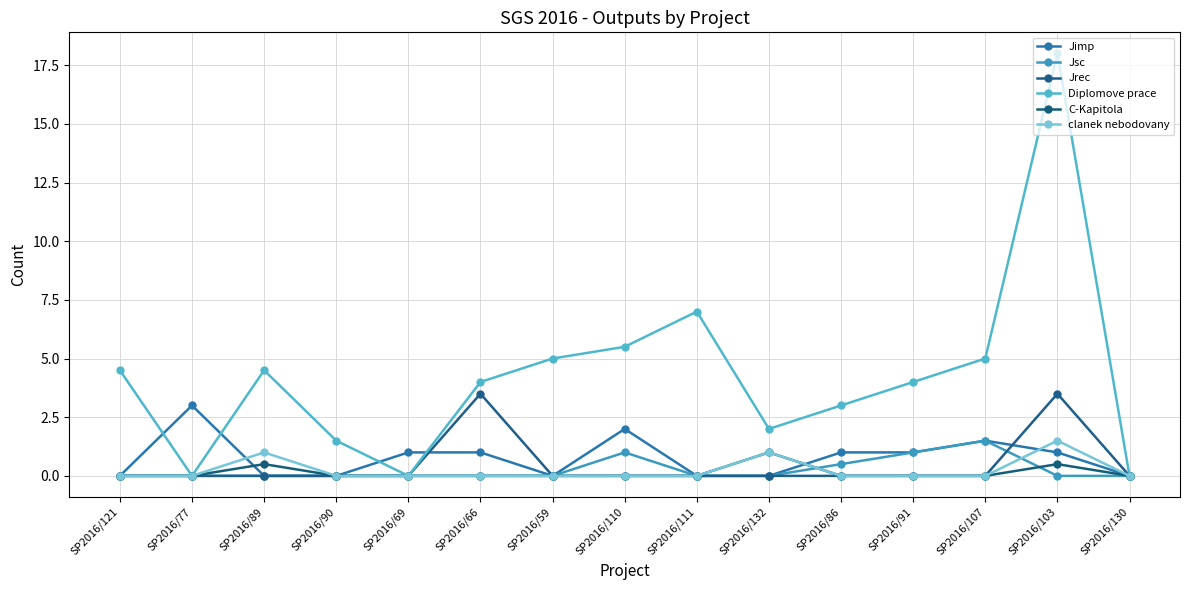

Count the number of categories in the chart.

15